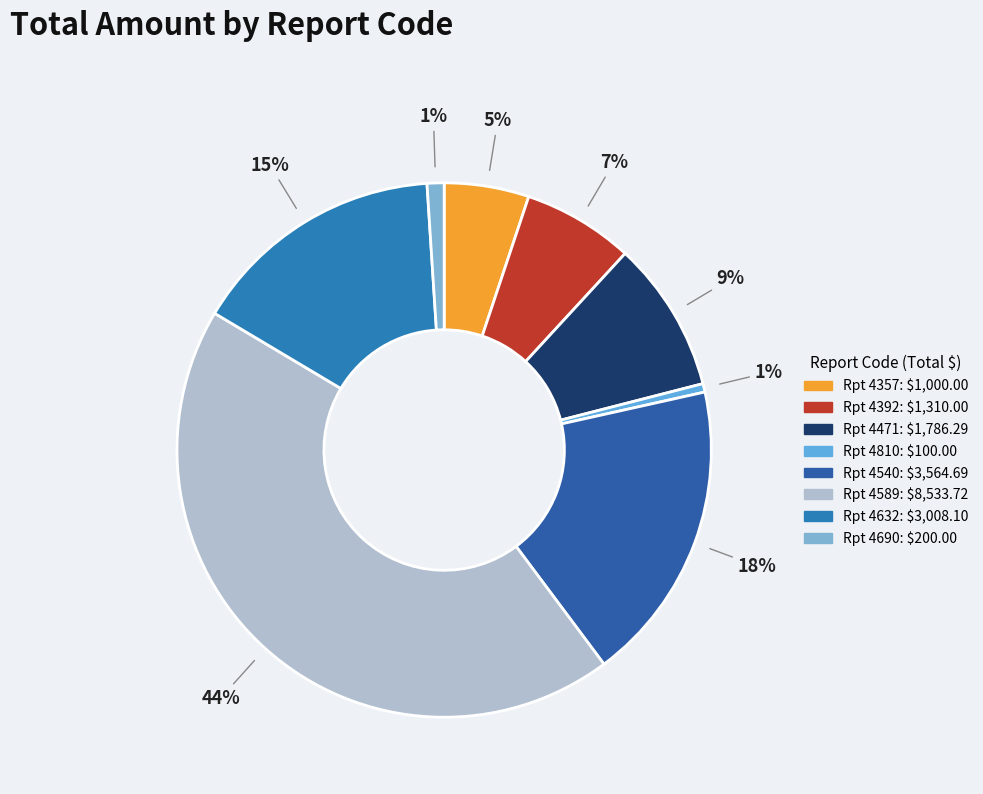

Count the number of slices in the pie.

8